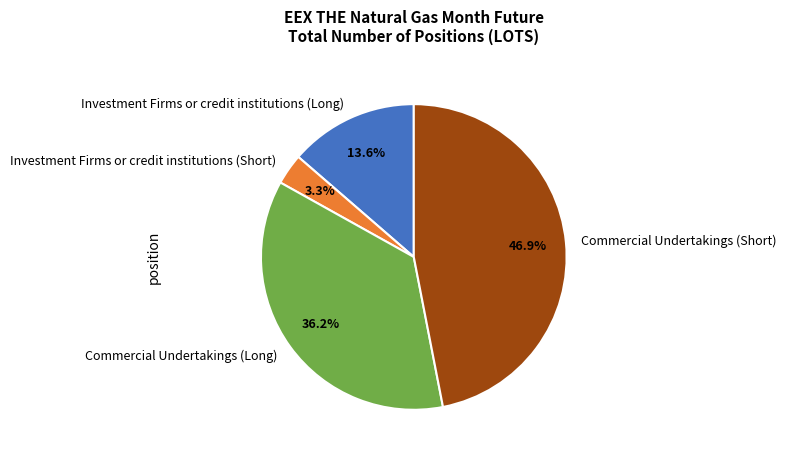

To the nearest percent, what is the average slice percentage?

25%